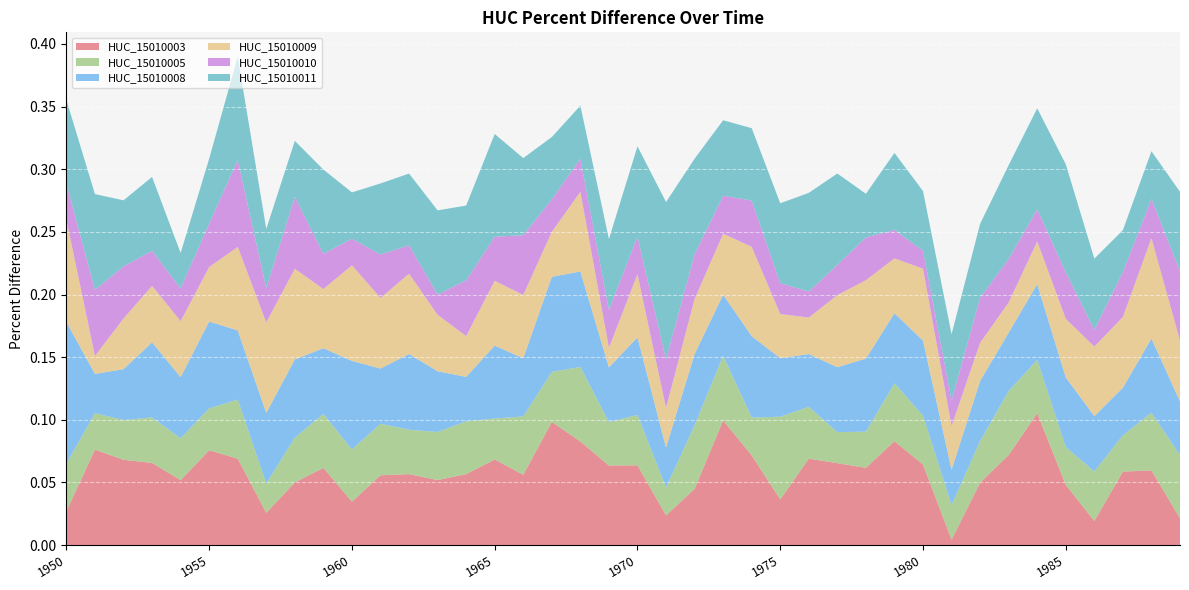

Reading left to right, extract all data points from this chart.

HUC_15010003: 1950=0.0	1951=0.1	1952=0.1	1953=0.1	1954=0.1	1955=0.1	1956=0.1	1957=0.0	1958=0.1	1959=0.1	1960=0.0	1961=0.1	1962=0.1	1963=0.1	1964=0.1	1965=0.1	1966=0.1	1967=0.1	1968=0.1	1969=0.1	1970=0.1	1971=0.0	1972=0.0	1973=0.1	1974=0.1	1975=0.0	1976=0.1	1977=0.1	1978=0.1	1979=0.1	1980=0.1	1981=0.0	1982=0.0	1983=0.1	1984=0.1	1985=0.0	1986=0.0	1987=0.1	1988=0.1	1989=0.0
HUC_15010005: 1950=0.0	1951=0.0	1952=0.0	1953=0.0	1954=0.0	1955=0.0	1956=0.0	1957=0.0	1958=0.0	1959=0.0	1960=0.0	1961=0.0	1962=0.0	1963=0.0	1964=0.0	1965=0.0	1966=0.0	1967=0.0	1968=0.1	1969=0.0	1970=0.0	1971=0.0	1972=0.1	1973=0.1	1974=0.0	1975=0.1	1976=0.0	1977=0.0	1978=0.0	1979=0.0	1980=0.0	1981=0.0	1982=0.0	1983=0.1	1984=0.0	1985=0.0	1986=0.0	1987=0.0	1988=0.0	1989=0.1
HUC_15010008: 1950=0.1	1951=0.0	1952=0.0	1953=0.1	1954=0.0	1955=0.1	1956=0.1	1957=0.1	1958=0.1	1959=0.1	1960=0.1	1961=0.0	1962=0.1	1963=0.0	1964=0.0	1965=0.1	1966=0.0	1967=0.1	1968=0.1	1969=0.0	1970=0.1	1971=0.0	1972=0.1	1973=0.0	1974=0.1	1975=0.0	1976=0.0	1977=0.1	1978=0.1	1979=0.1	1980=0.1	1981=0.0	1982=0.0	1983=0.0	1984=0.1	1985=0.1	1986=0.0	1987=0.0	1988=0.1	1989=0.0
HUC_15010009: 1950=0.1	1951=0.0	1952=0.0	1953=0.0	1954=0.0	1955=0.0	1956=0.1	1957=0.1	1958=0.1	1959=0.0	1960=0.1	1961=0.1	1962=0.1	1963=0.0	1964=0.0	1965=0.1	1966=0.1	1967=0.0	1968=0.1	1969=0.0	1970=0.1	1971=0.0	1972=0.0	1973=0.0	1974=0.1	1975=0.0	1976=0.0	1977=0.1	1978=0.1	1979=0.0	1980=0.1	1981=0.0	1982=0.0	1983=0.0	1984=0.0	1985=0.0	1986=0.1	1987=0.1	1988=0.1	1989=0.0
HUC_15010010: 1950=0.0	1951=0.1	1952=0.0	1953=0.0	1954=0.0	1955=0.0	1956=0.1	1957=0.0	1958=0.1	1959=0.0	1960=0.0	1961=0.0	1962=0.0	1963=0.0	1964=0.0	1965=0.0	1966=0.0	1967=0.0	1968=0.0	1969=0.0	1970=0.0	1971=0.0	1972=0.0	1973=0.0	1974=0.0	1975=0.0	1976=0.0	1977=0.0	1978=0.0	1979=0.0	1980=0.0	1981=0.0	1982=0.0	1983=0.0	1984=0.0	1985=0.0	1986=0.0	1987=0.0	1988=0.0	1989=0.1
HUC_15010011: 1950=0.1	1951=0.1	1952=0.1	1953=0.1	1954=0.0	1955=0.1	1956=0.1	1957=0.0	1958=0.0	1959=0.1	1960=0.0	1961=0.1	1962=0.1	1963=0.1	1964=0.1	1965=0.1	1966=0.1	1967=0.0	1968=0.0	1969=0.1	1970=0.1	1971=0.1	1972=0.1	1973=0.1	1974=0.1	1975=0.1	1976=0.1	1977=0.1	1978=0.0	1979=0.1	1980=0.0	1981=0.1	1982=0.1	1983=0.1	1984=0.1	1985=0.1	1986=0.1	1987=0.0	1988=0.0	1989=0.1